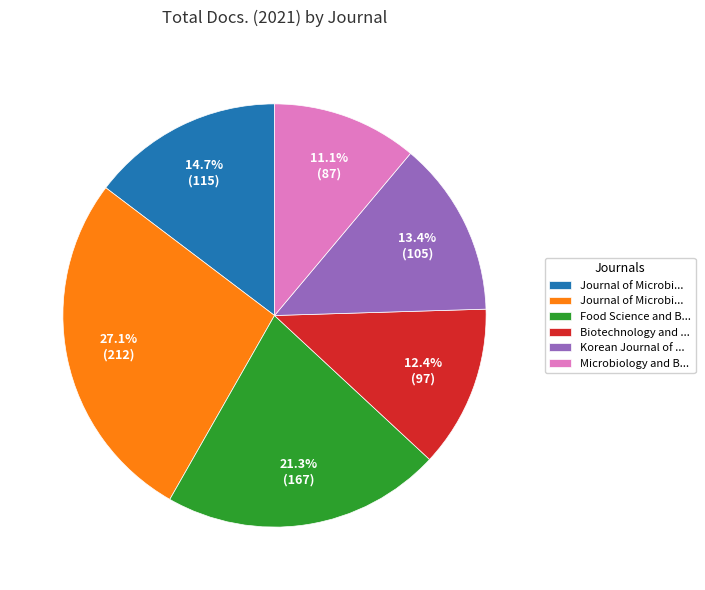

How many slices are in this pie chart?

6